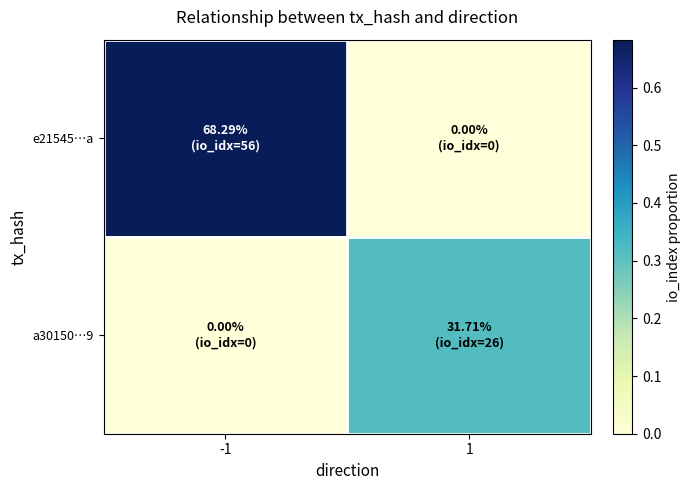

Which series has the widest spread of values?

e21545…a